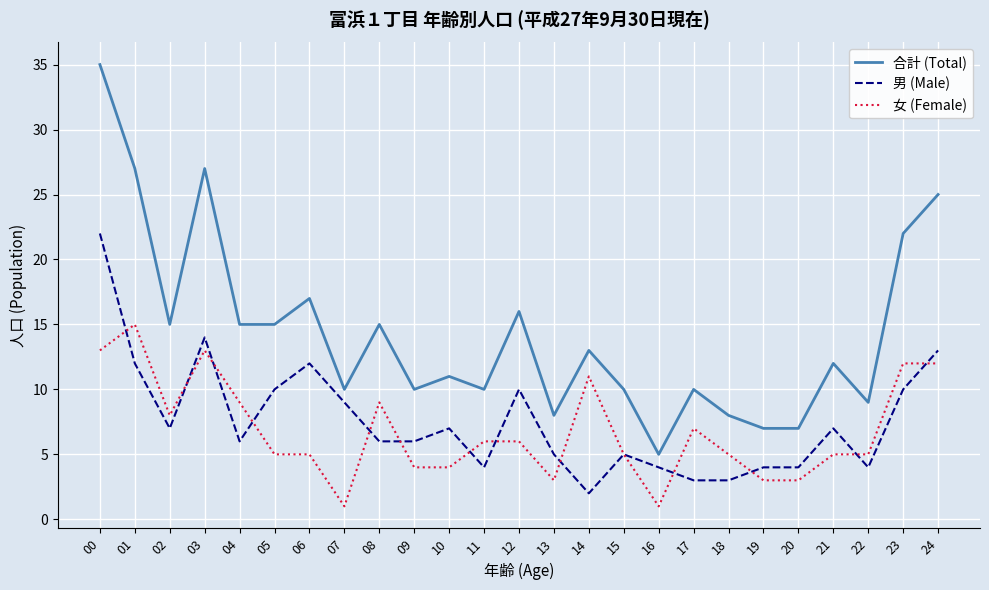

At how many categories does at least one series exceed 26?

3